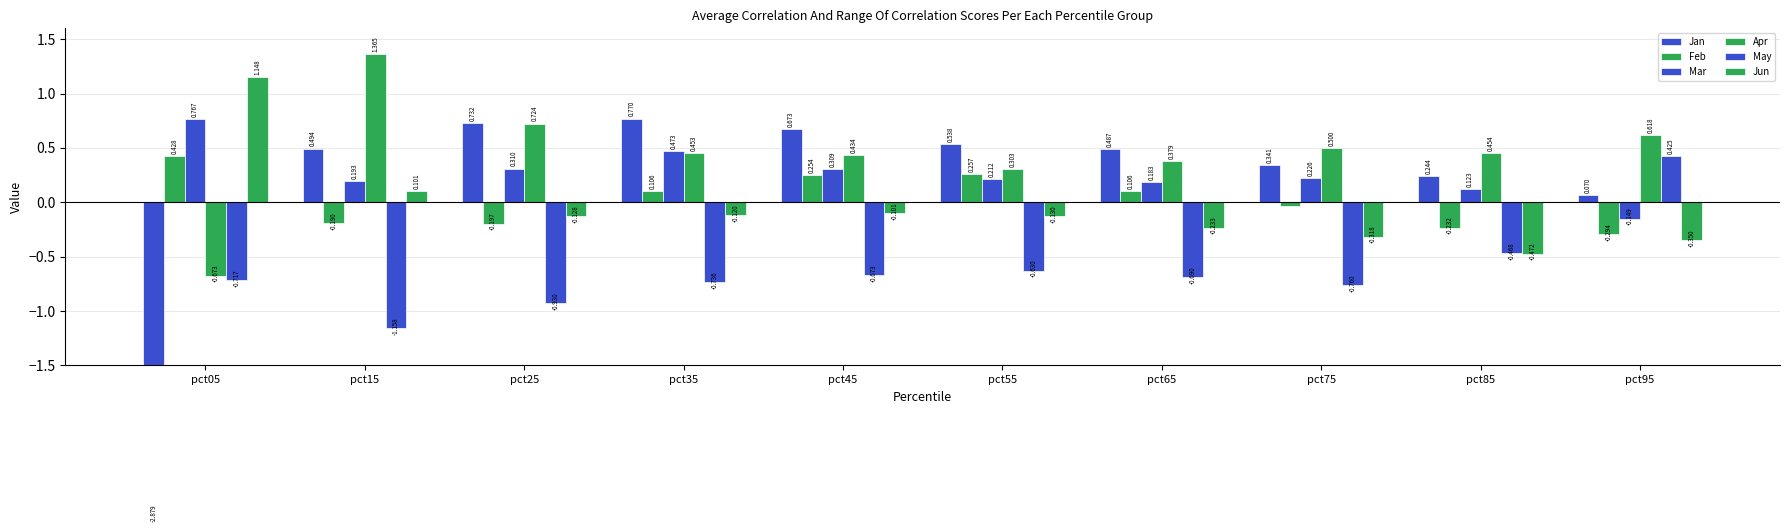

Which category has the lowest value in the May series?

pct15